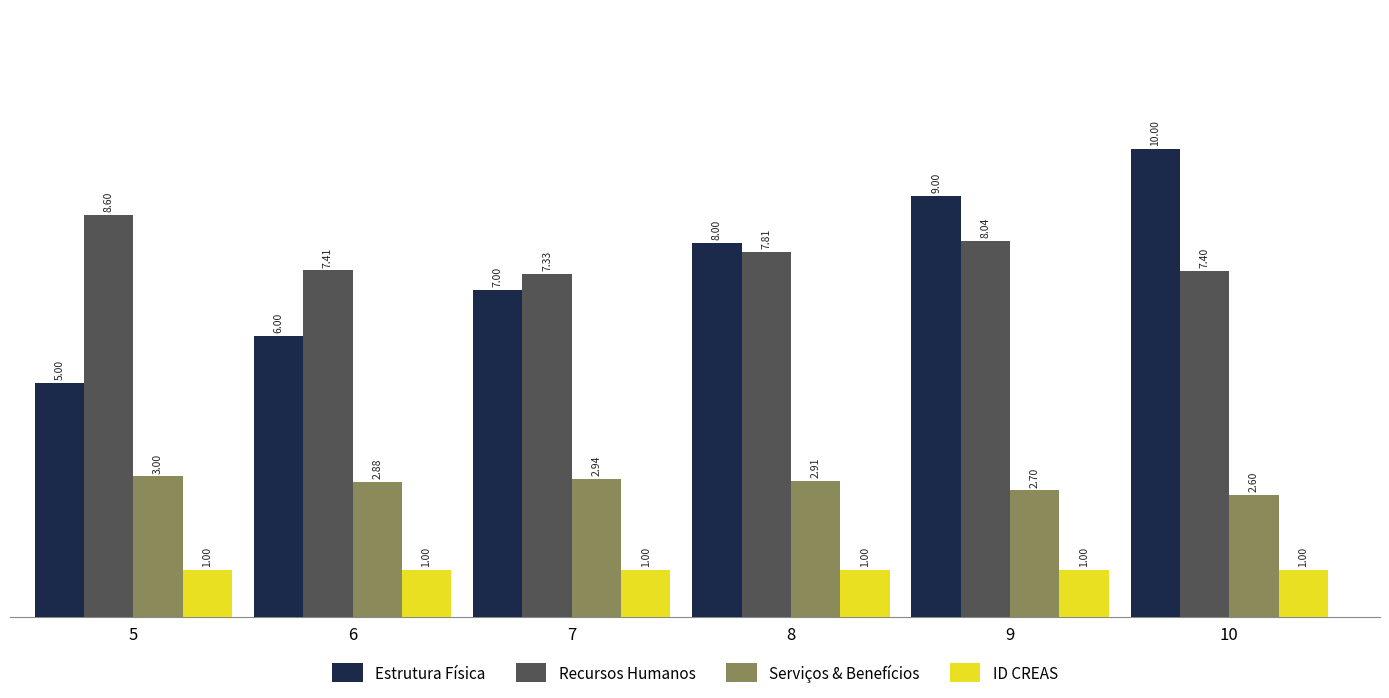

What is the sum of all Recursos Humanos values?

46.6